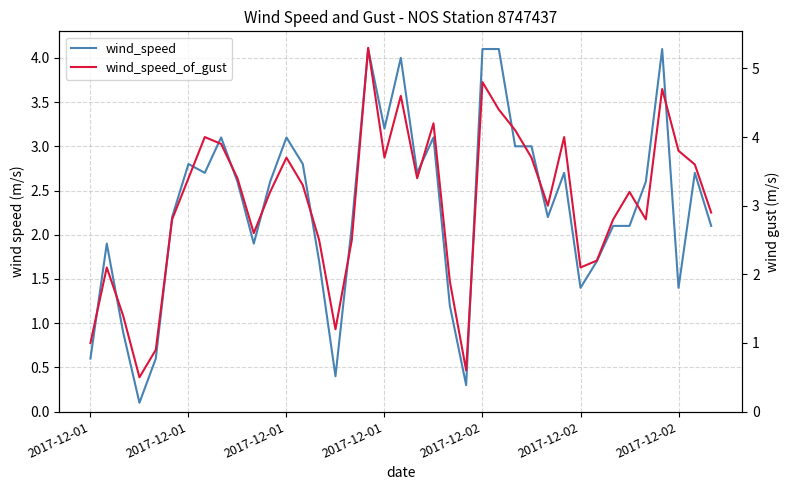

Rank the categories by wind_speed value from highest to lowest.

17, 24, 25, 35, 19, 18, 8, 12, 21, 26, 27, 2017-12-02, 13, 7, 20, 29, 37, 9, 11, 34, 2017-12-02, 28, 16, 32, 33, 38, 2017-12-01, 10, 14, 31, 30, 36, 22, 2017-12-01, 2017-12-01, 2017-12-02, 15, 23, 2017-12-01